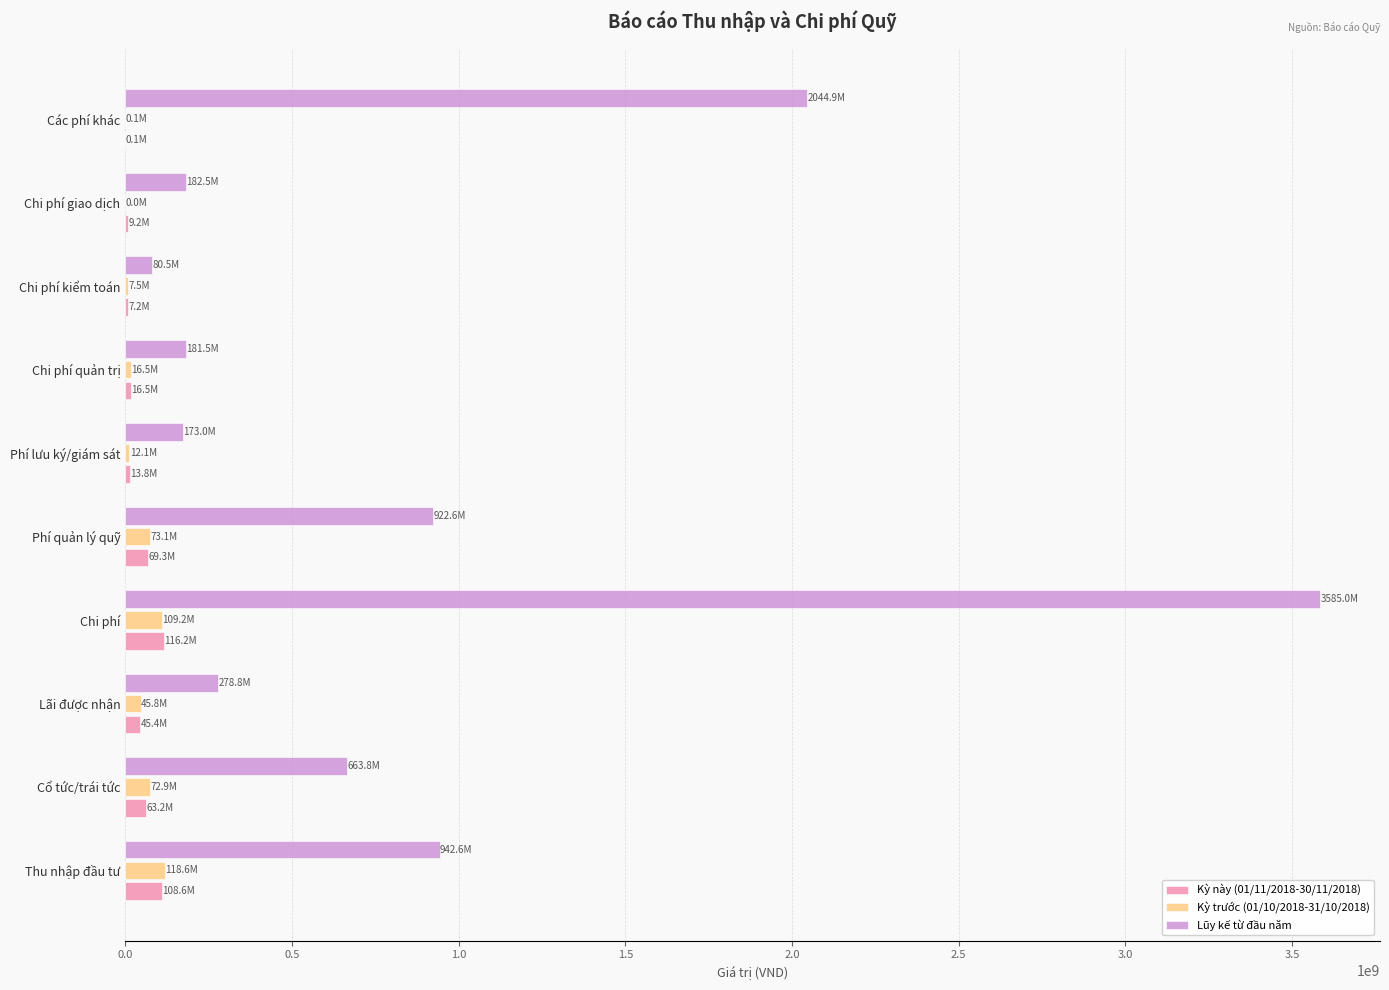

What is the sum of all Lũy kế từ đầu năm values?

9055316344